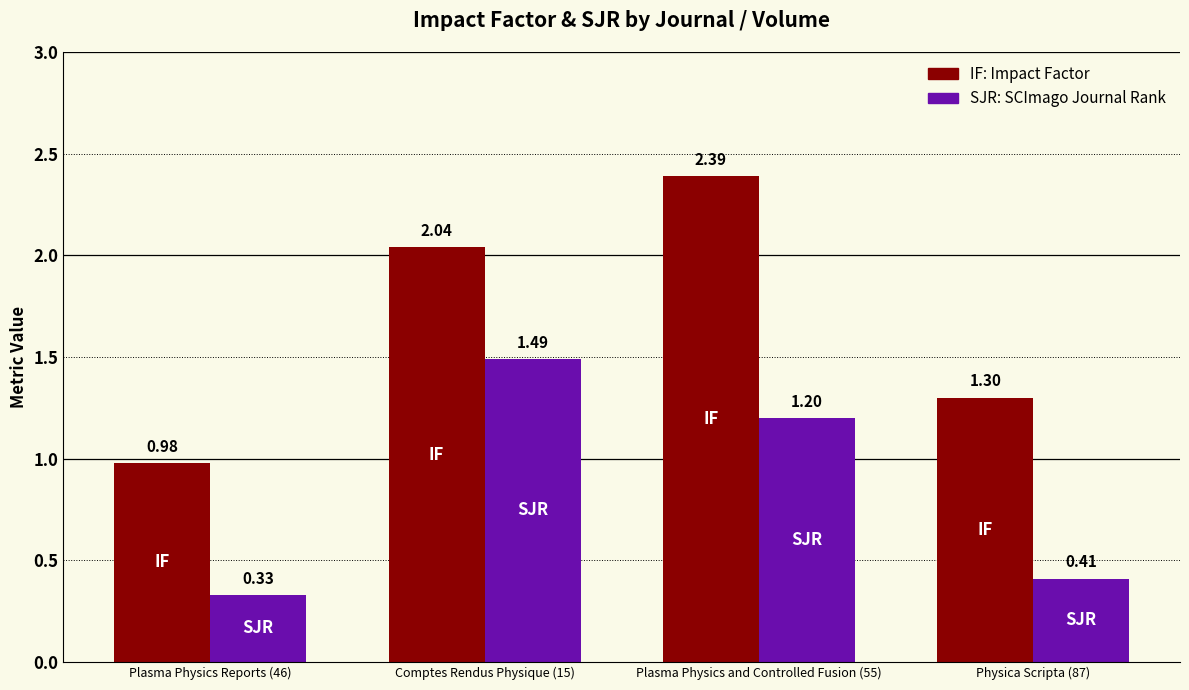

What is the total value across all series at Comptes Rendus Physique (15)?

3.5